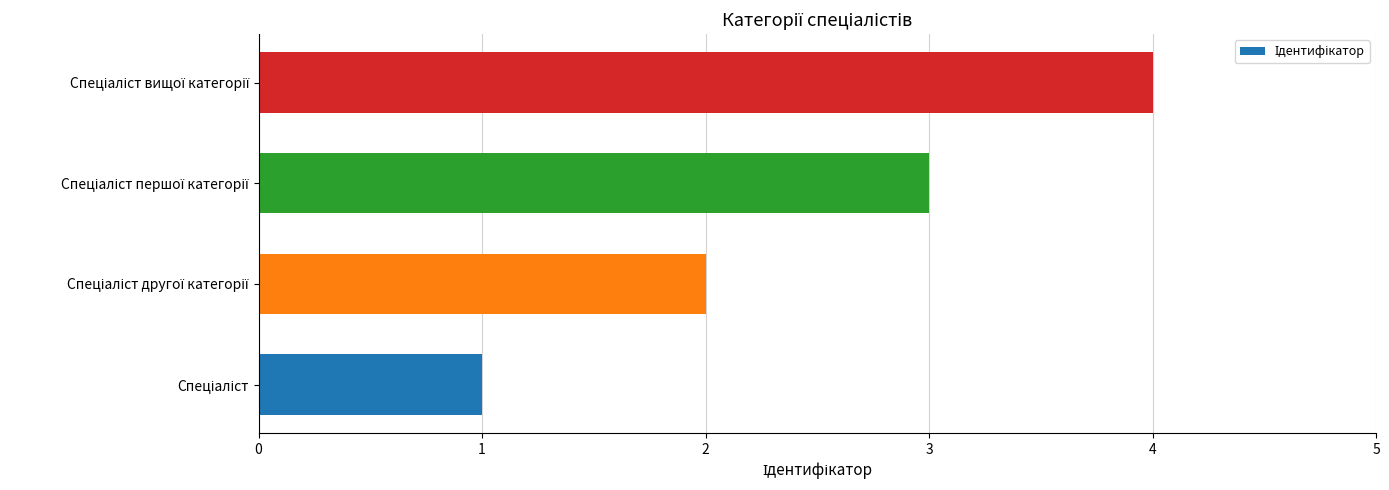

What is the maximum value shown in the chart?

4